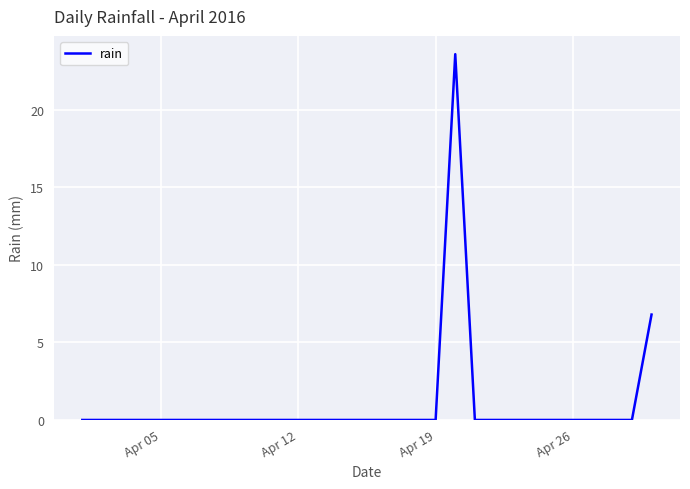

What is the maximum value shown in the chart?

23.6